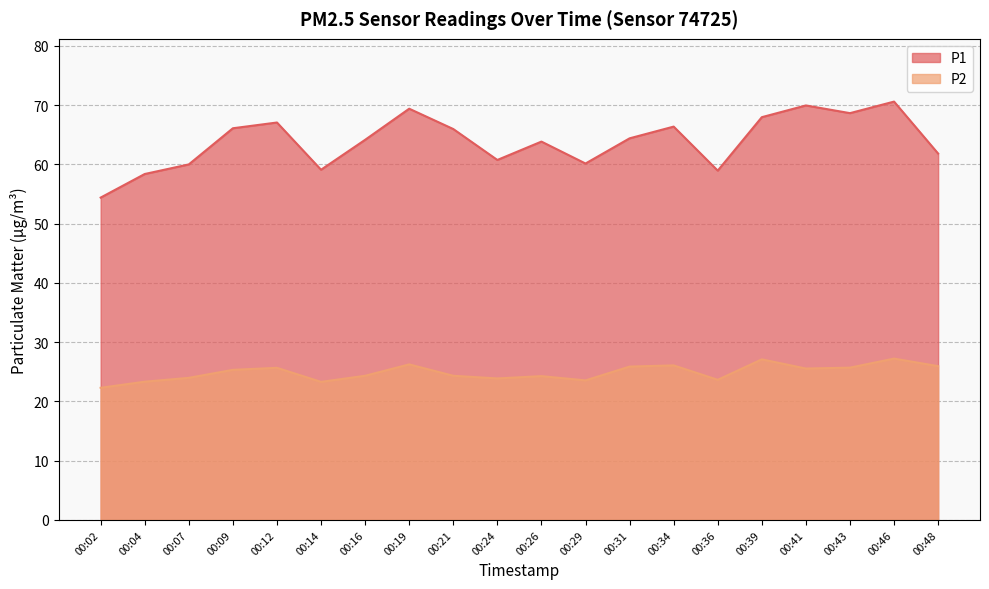

What is the total value across all series at 00:34?

92.5